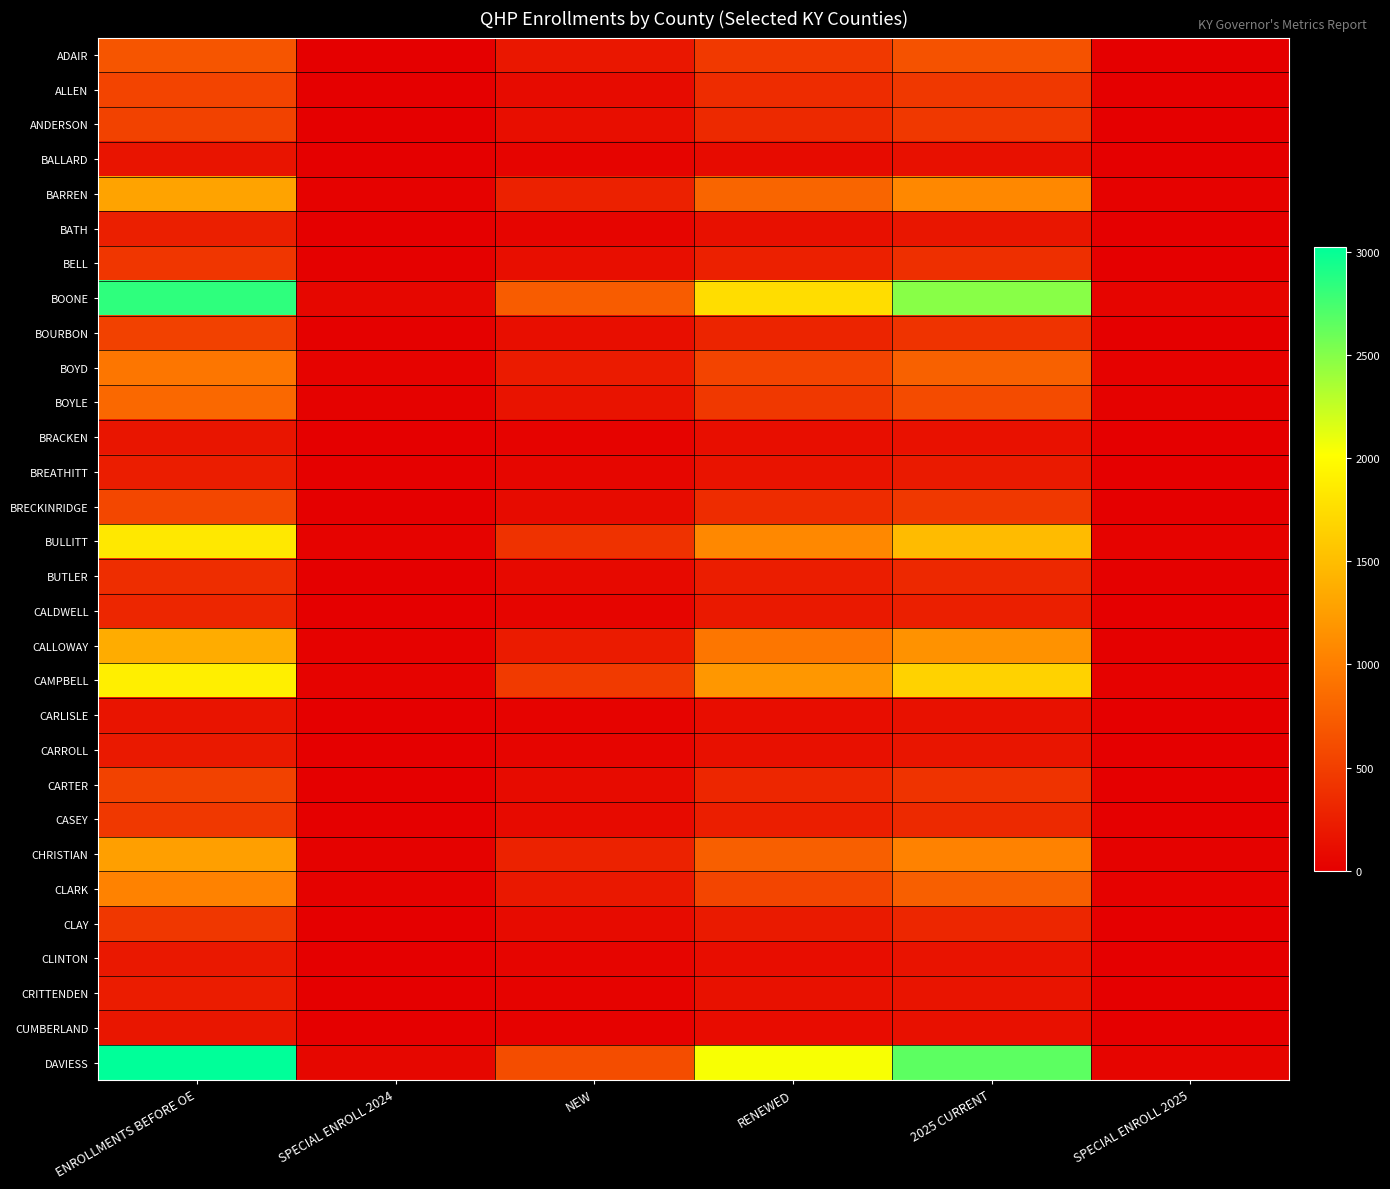

Between RENEWED and SPECIAL ENROLL 2025, which is larger?

RENEWED